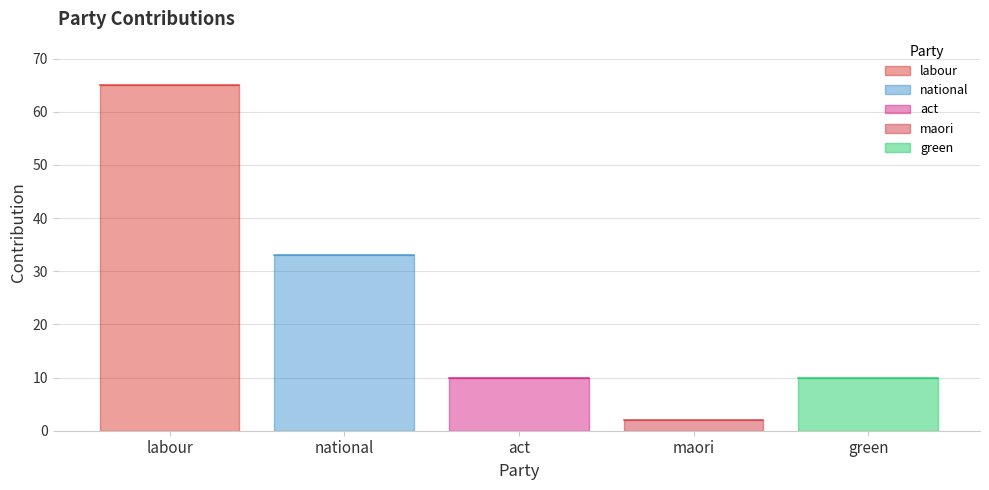

What is the difference between the second highest and second lowest values?

23